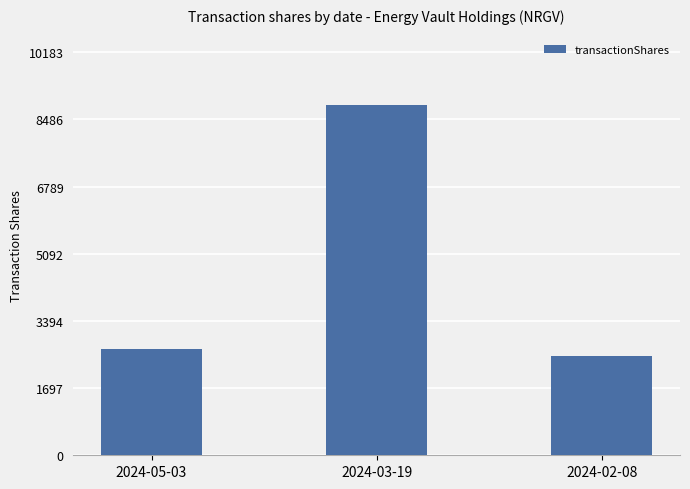

What position from the right is 2024-05-03?

3